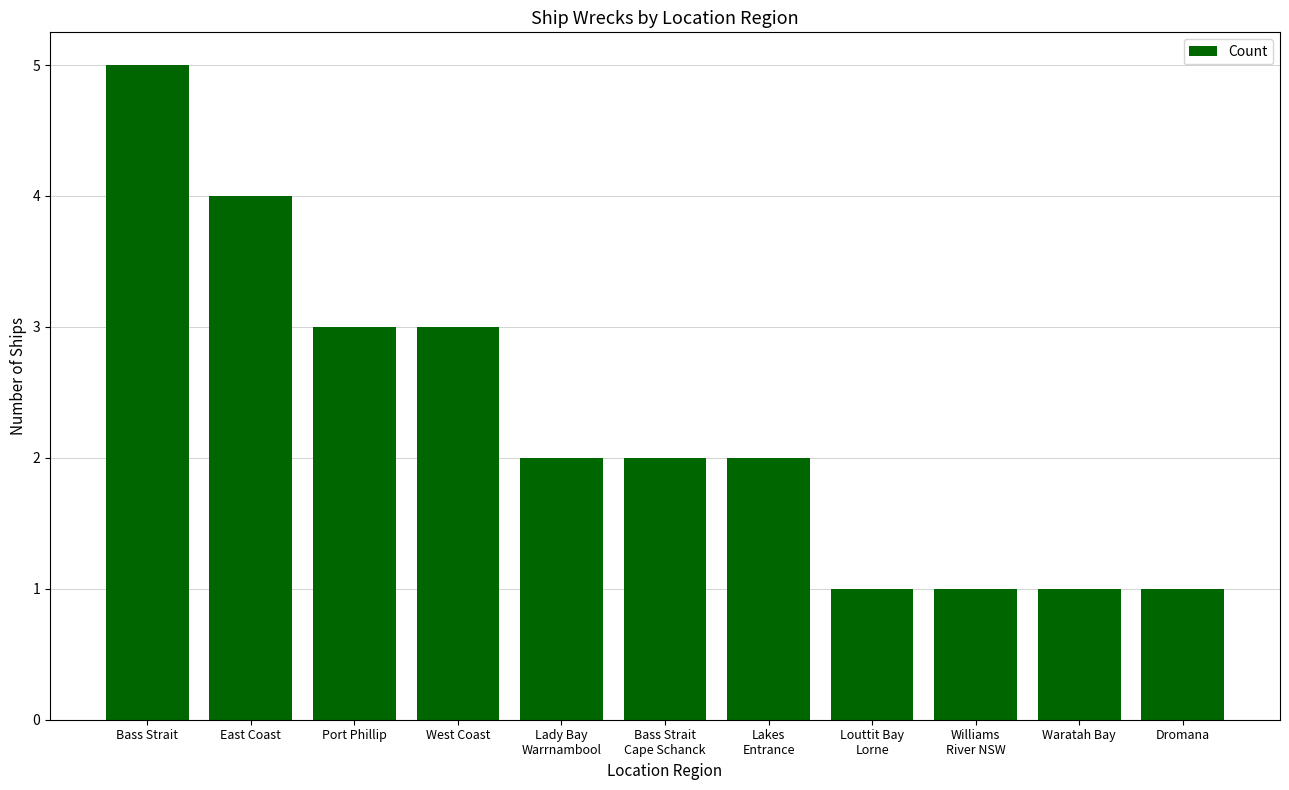

What is the sum of all values?

25